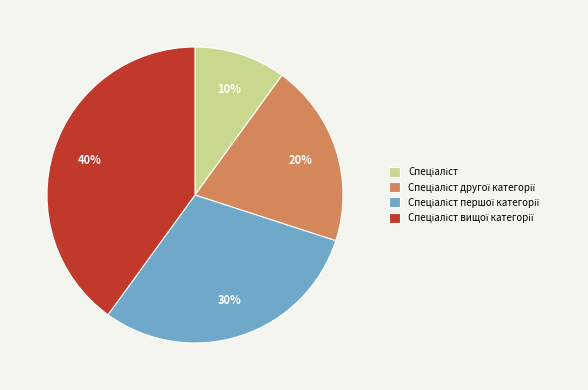

Count the number of slices in the pie.

4